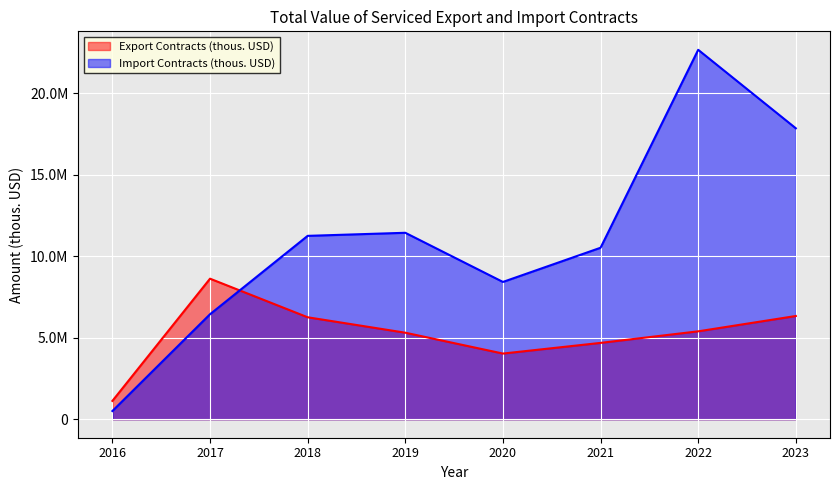

How many values in the Import Contracts (thous. USD) series are below 11255322?

4